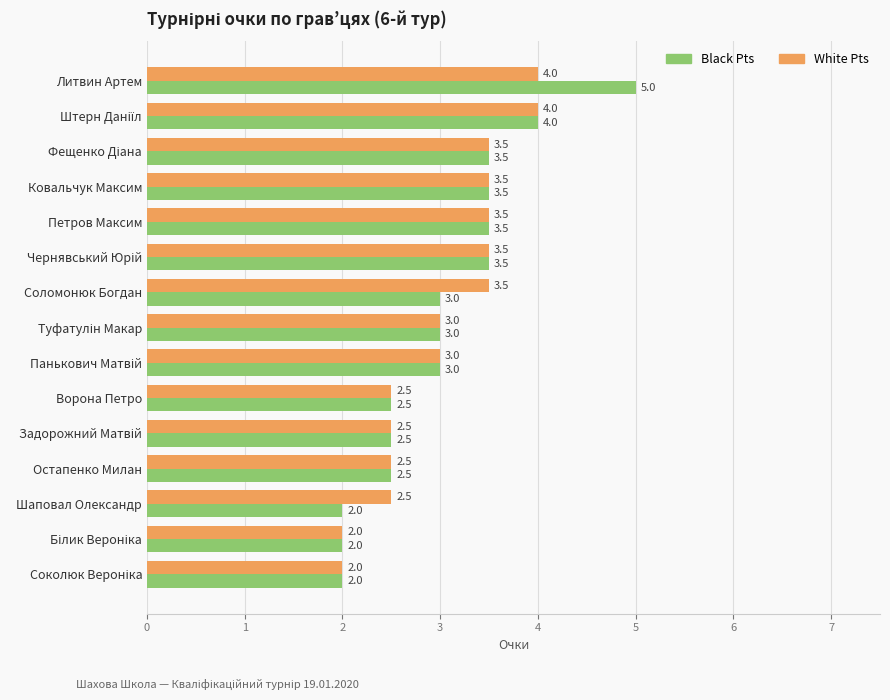

Which series has the widest spread of values?

Black Pts